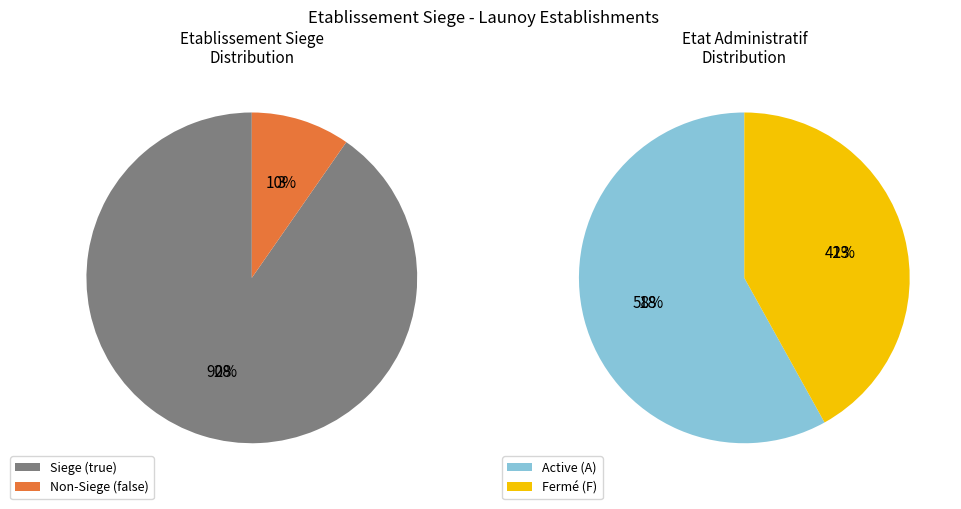

Which category has the smallest portion of the pie?

false